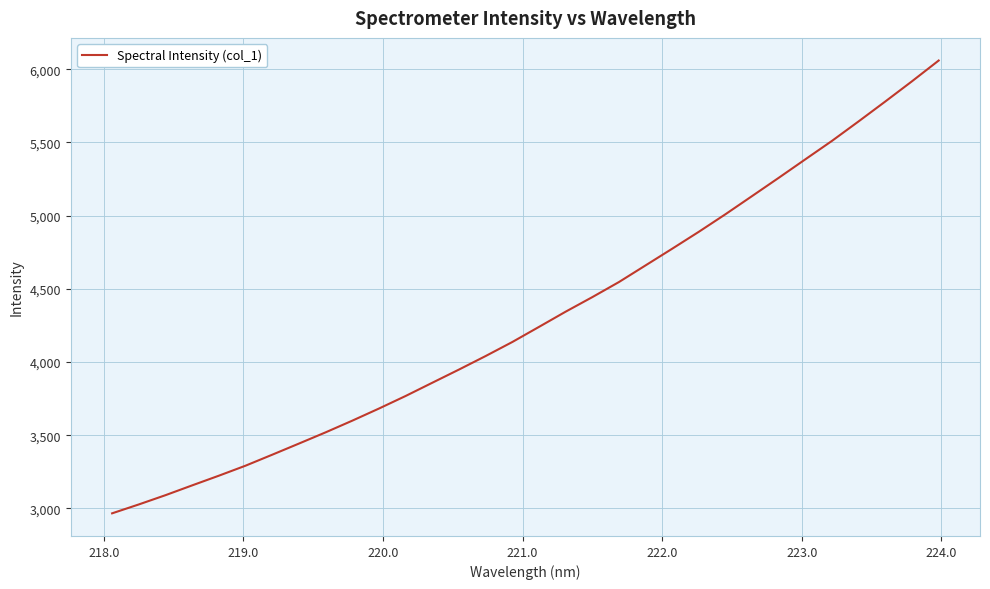

What is the greatest value displayed?

6059.7